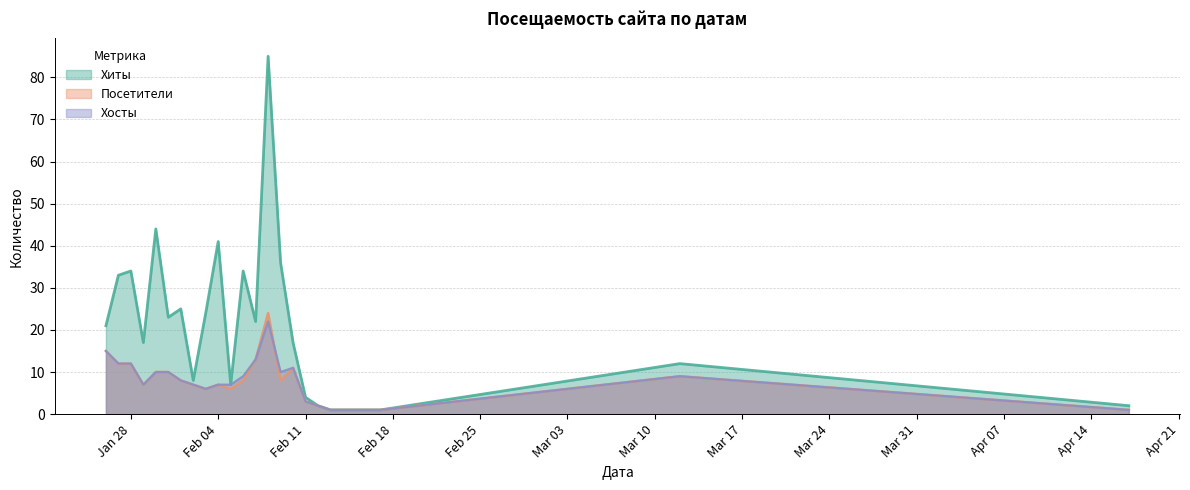

Where is Посетители nearest to the value 12?

2020-01-28